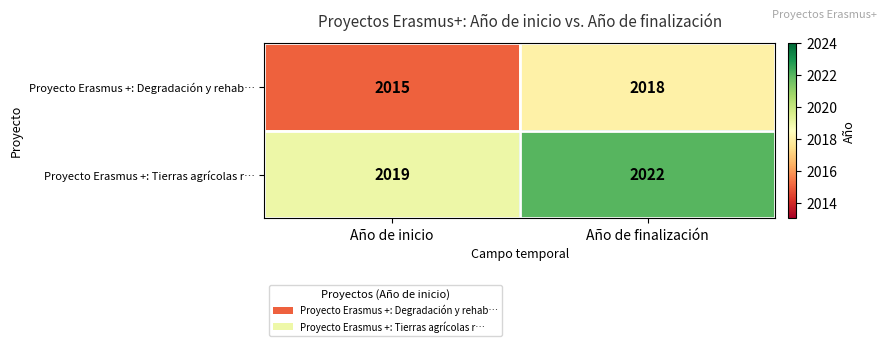

Reading left to right, what are all the values shown in this chart?

Proyecto Erasmus +: Degradación y rehab…: 2015	2018
Proyecto Erasmus +: Tierras agrícolas r…: 2019	2022